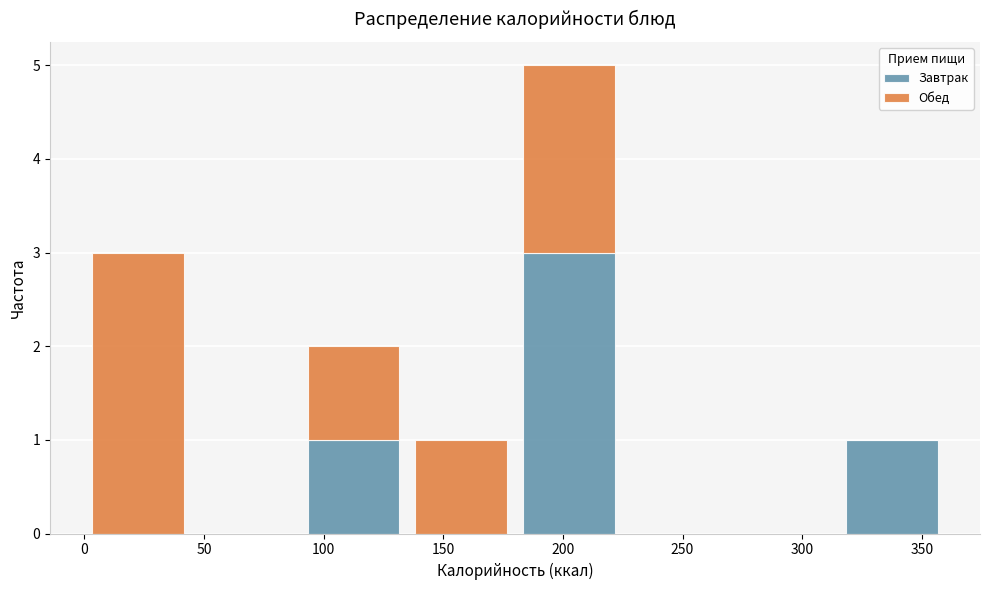

Reading left to right, list every stacked bar in this chart as the range it spans on the x-axis followed by its total height. The values are not printed on the chart, so give them approximately, as read against the axis.

0 to 45: 3
45 to 90: 0
90 to 135: 2
135 to 180: 1
180 to 225: 5
225 to 270: 0
270 to 315: 0
315 to 360: 1